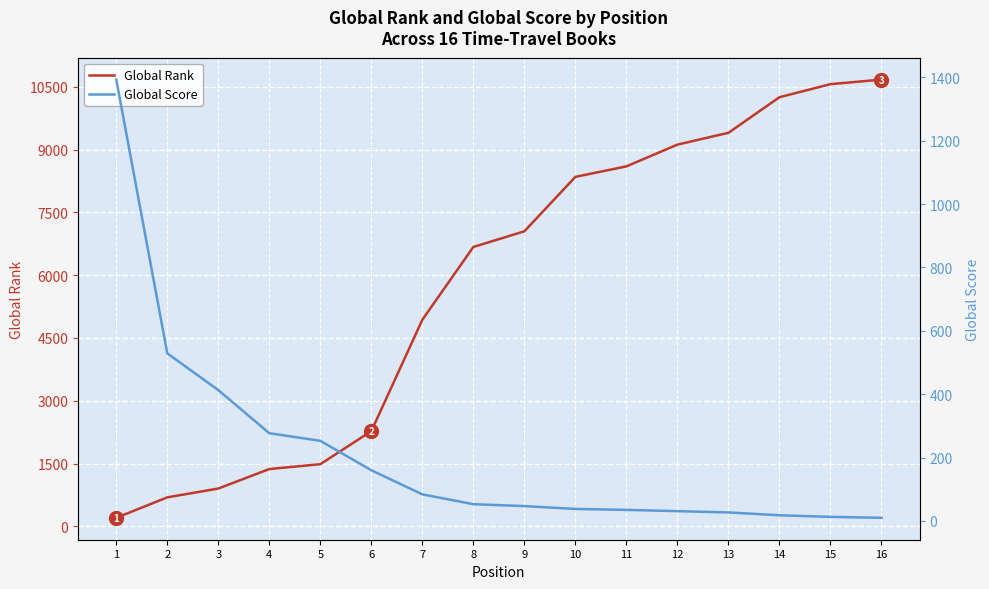

Between which two adjacent categories do Global Rank and Global Score first intersect?

1 and 2